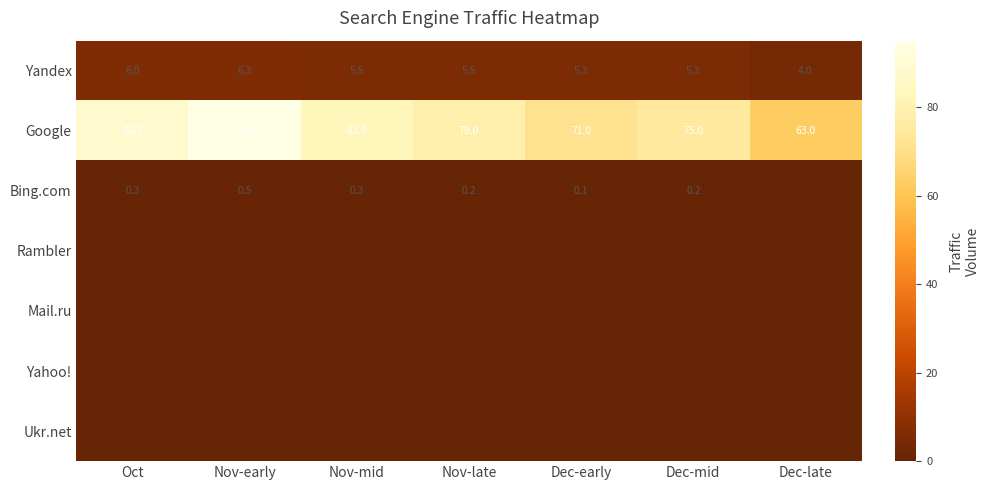

What is the difference between the second highest and minimum values in the Yandex series?

2.0